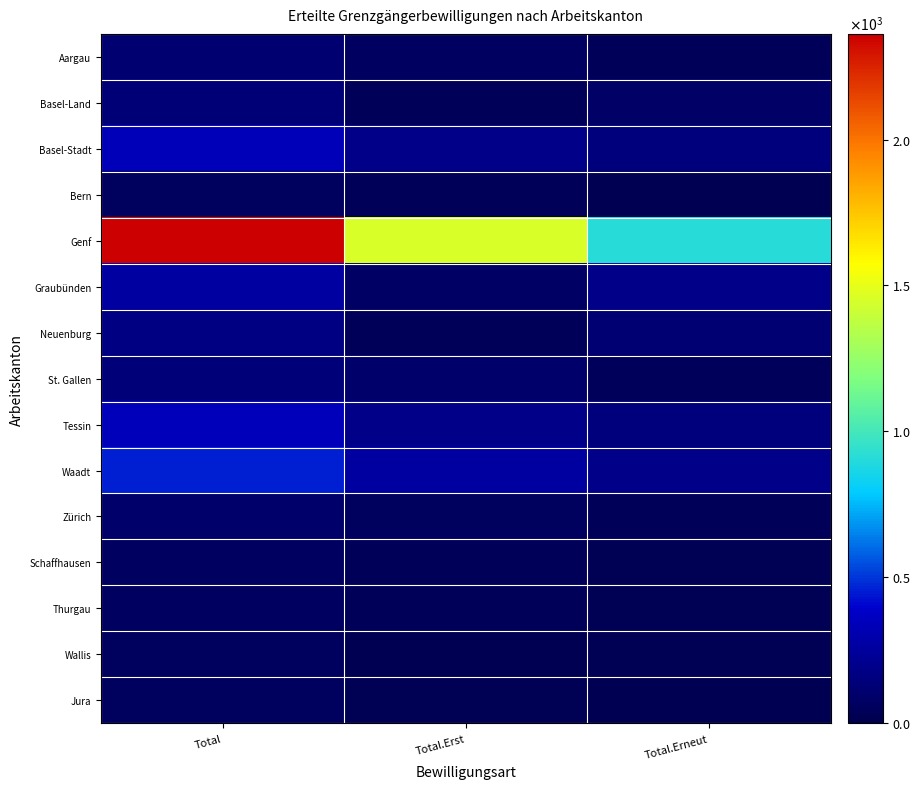

At how many categories does at least one series exceed 1636?

1